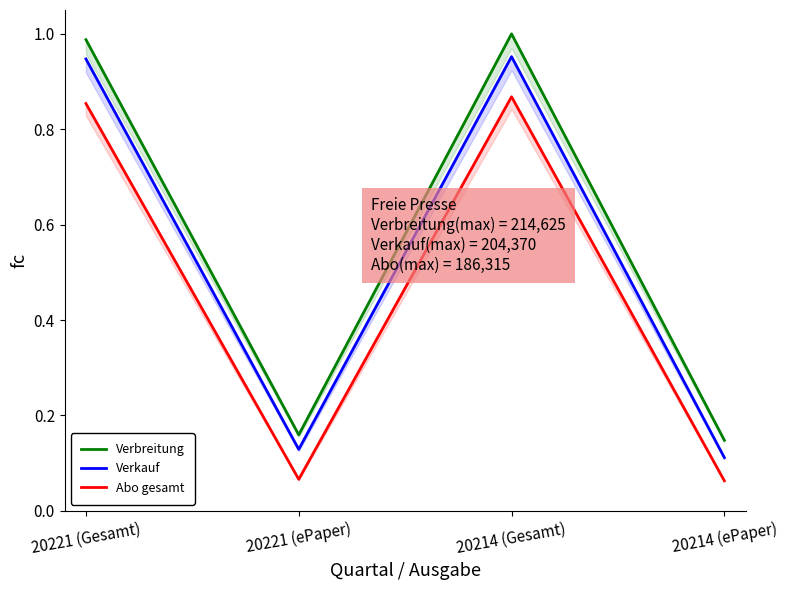

Where is Abo gesamt nearest to the value 0?

20214 (ePaper)